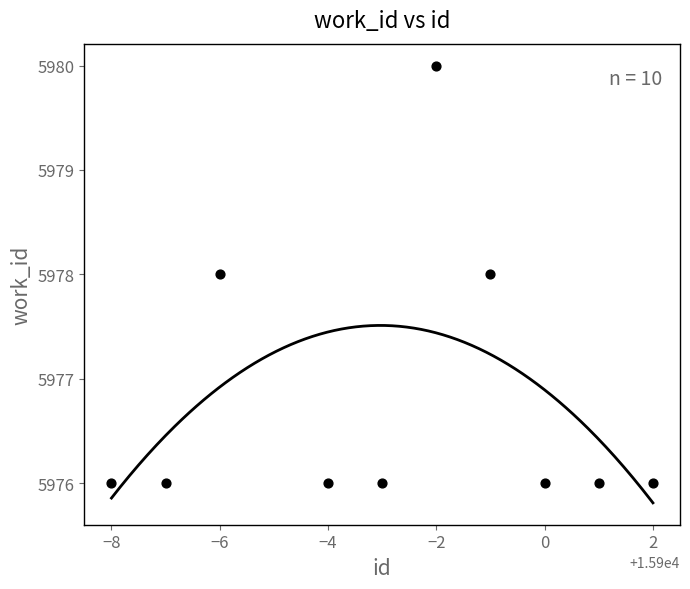

What is the average X value?

15897